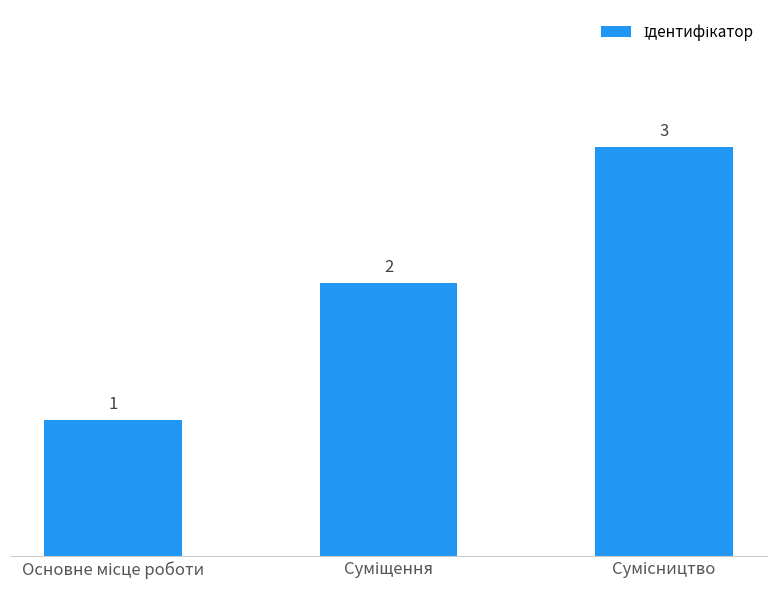

What is the sum of all values?

6